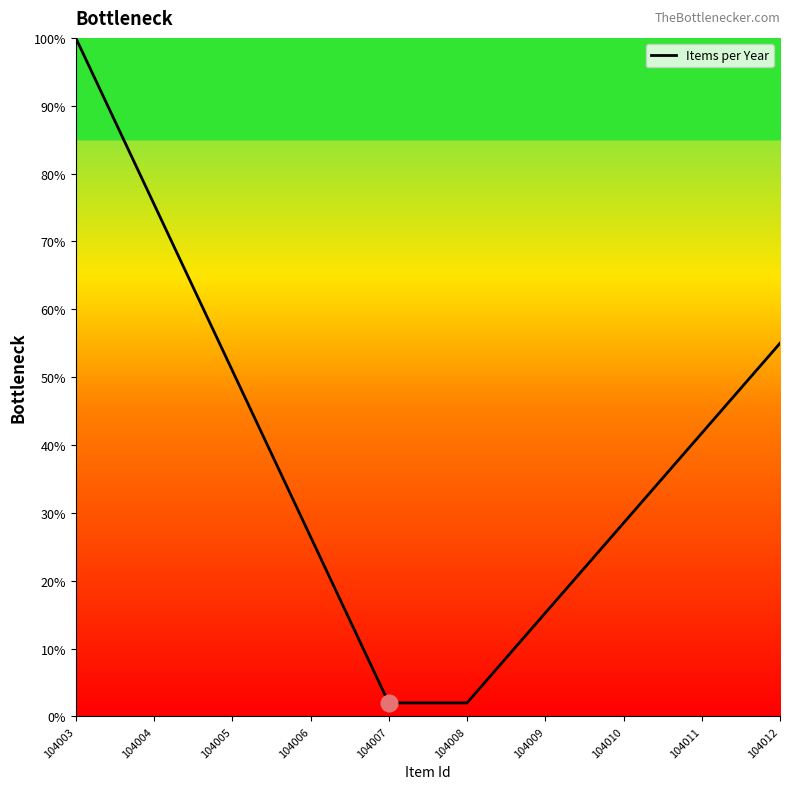

What value does the data have at 104006?

26.5